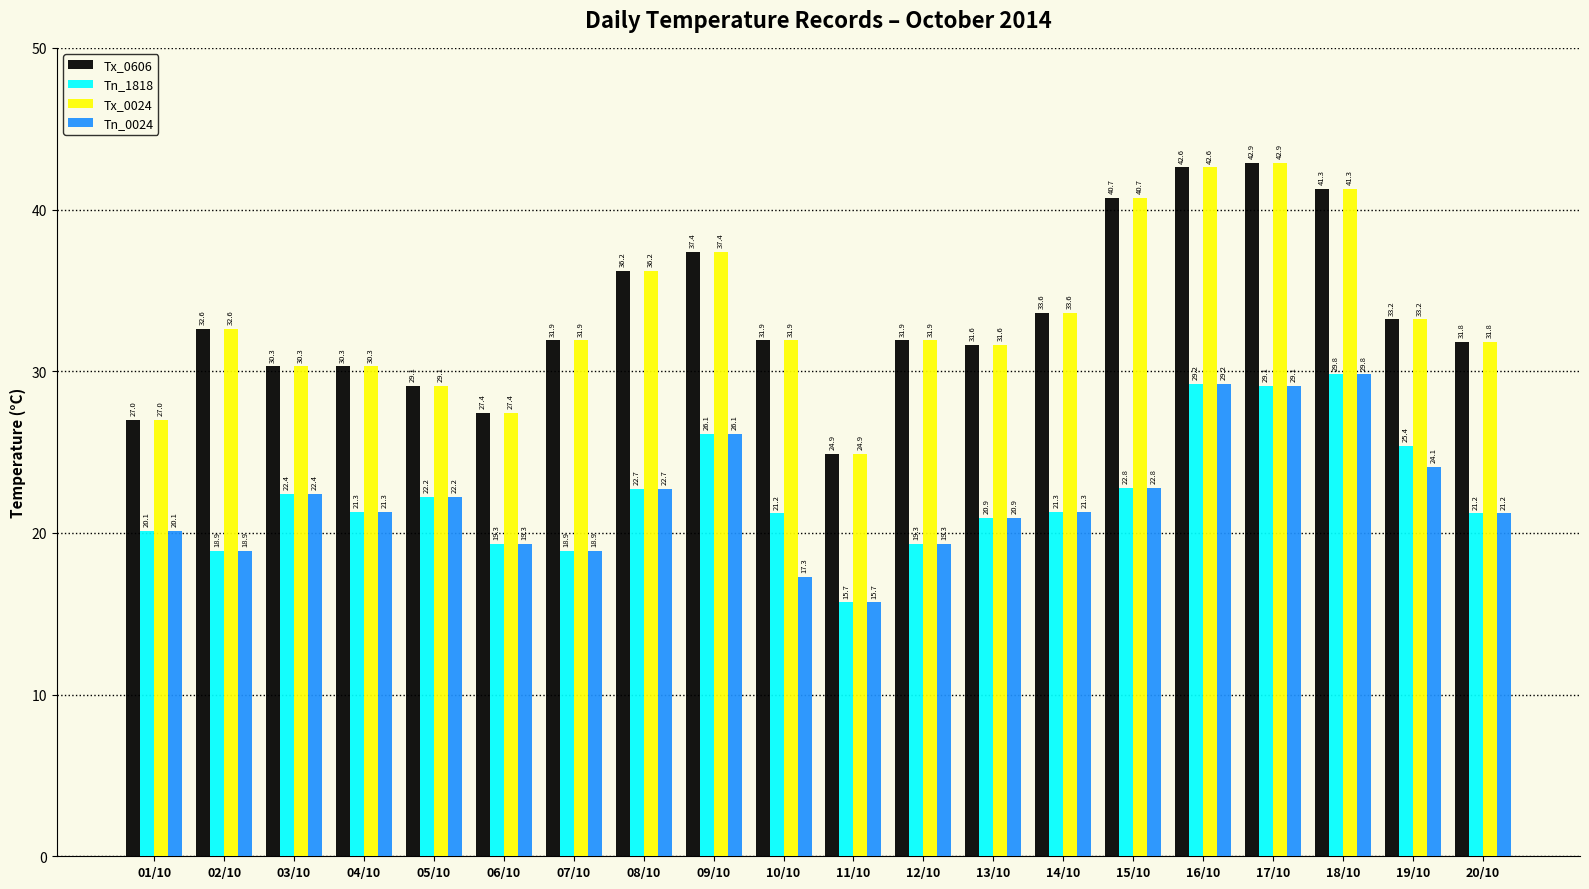

Reading right to left, what are all the values shown in this chart?

Tx_0606: 31.8	33.2	41.3	42.9	42.6	40.7	33.6	31.6	31.9	24.9	31.9	37.4	36.2	31.9	27.4	29.1	30.3	30.3	32.6	27.0
Tn_1818: 21.2	25.4	29.8	29.1	29.2	22.8	21.3	20.9	19.3	15.7	21.2	26.1	22.7	18.9	19.3	22.2	21.3	22.4	18.9	20.1
Tx_0024: 31.8	33.2	41.3	42.9	42.6	40.7	33.6	31.6	31.9	24.9	31.9	37.4	36.2	31.9	27.4	29.1	30.3	30.3	32.6	27.0
Tn_0024: 21.2	24.1	29.8	29.1	29.2	22.8	21.3	20.9	19.3	15.7	17.3	26.1	22.7	18.9	19.3	22.2	21.3	22.4	18.9	20.1